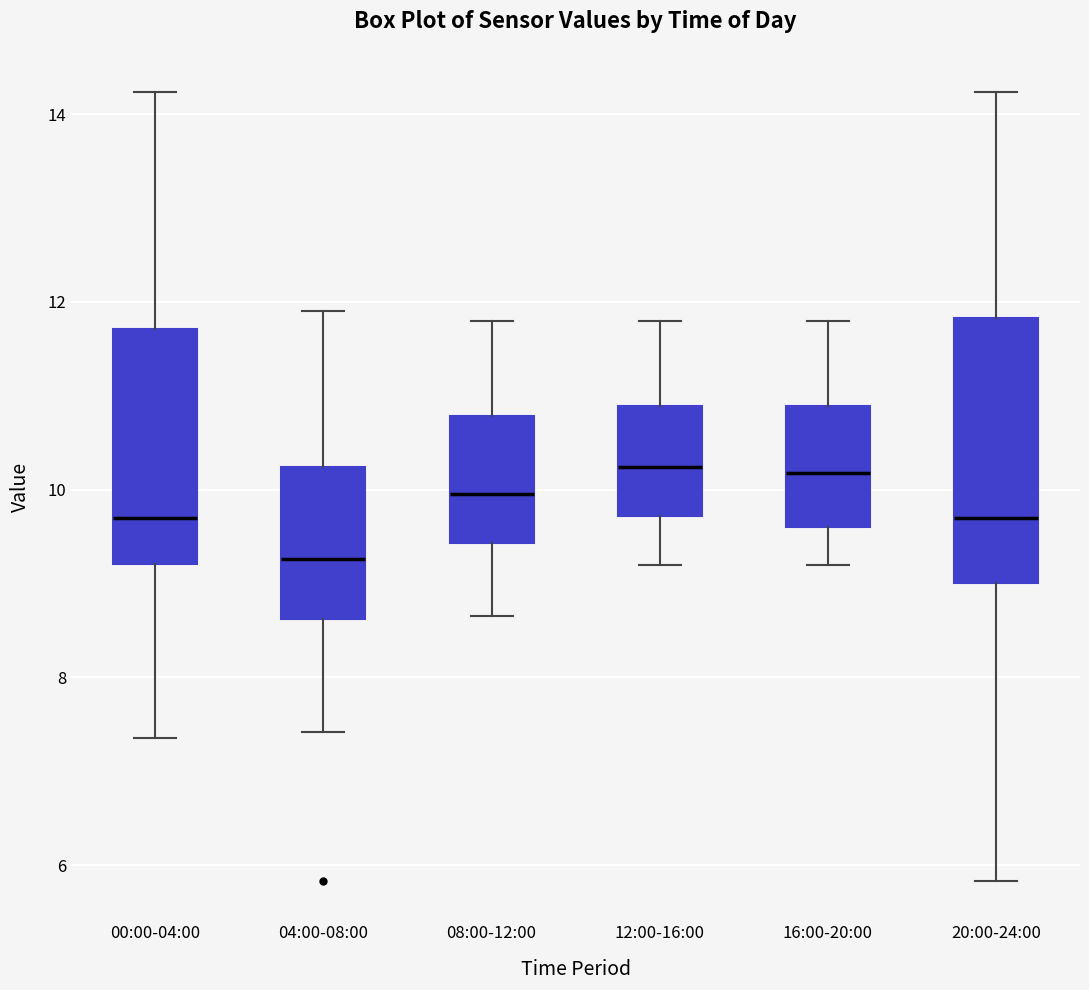

Where is the lower edge of the box for 00:00-04:00 on the y-axis? The values are not printed on the chart, so give them approximately, as read against the axis.

9.2